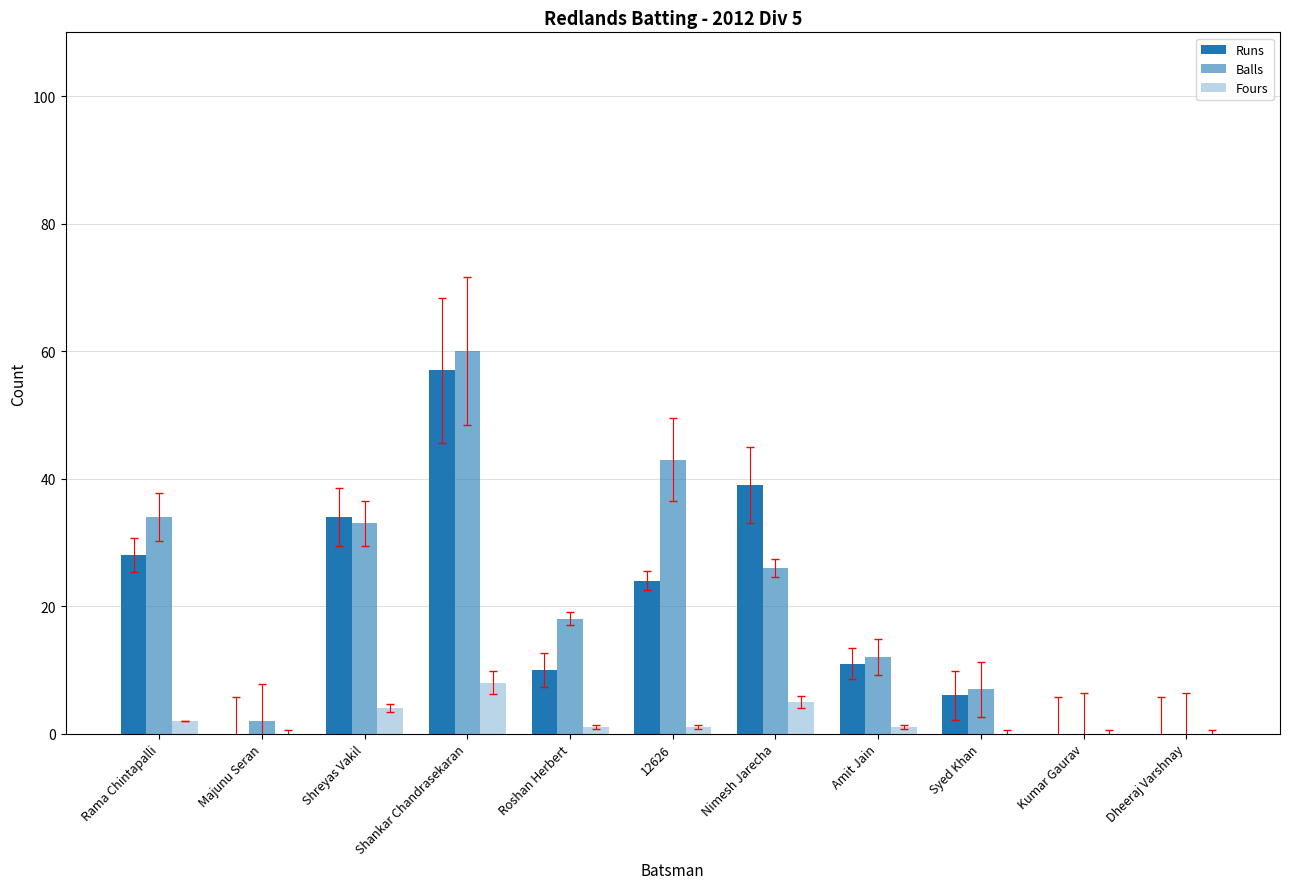

Which series has the largest total across all categories?

Balls